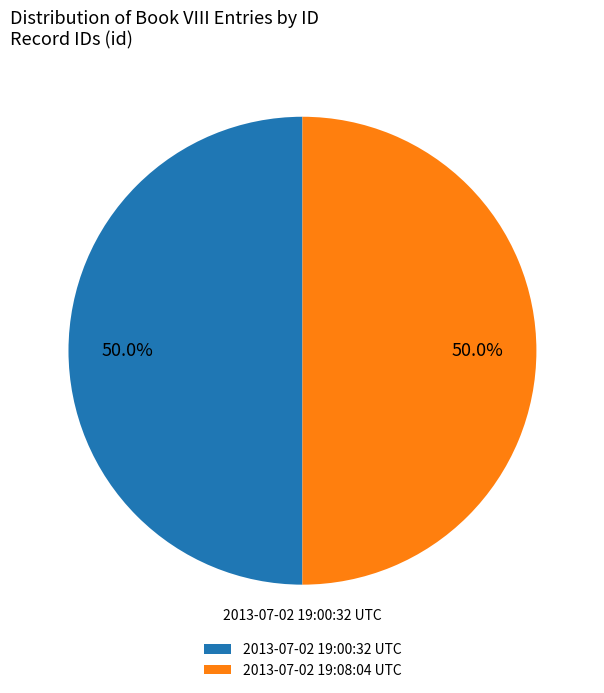

To the nearest percent, what percentage of the pie is 2013-07-02 19:08:04 UTC?

50%